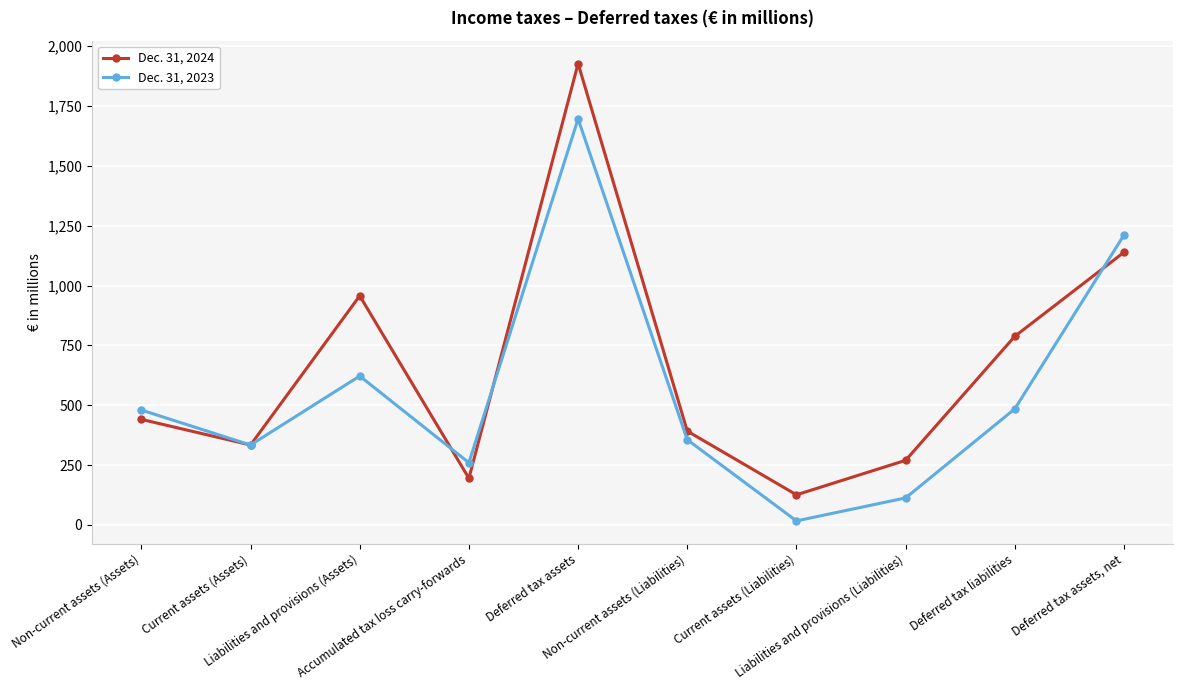

Rank the series by their average value, from highest to lowest.

Dec. 31, 2024, Dec. 31, 2023